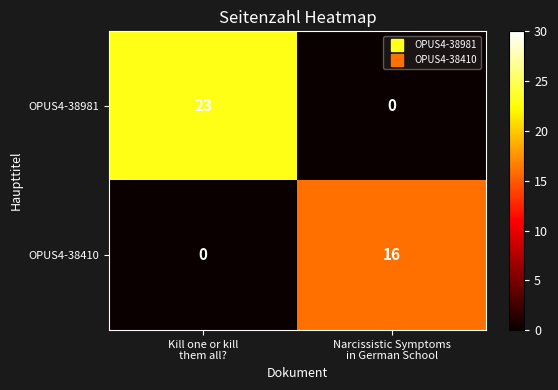

Reading left to right, list all the values displayed in this chart.

OPUS4-38981: 23	0
OPUS4-38410: 0	16